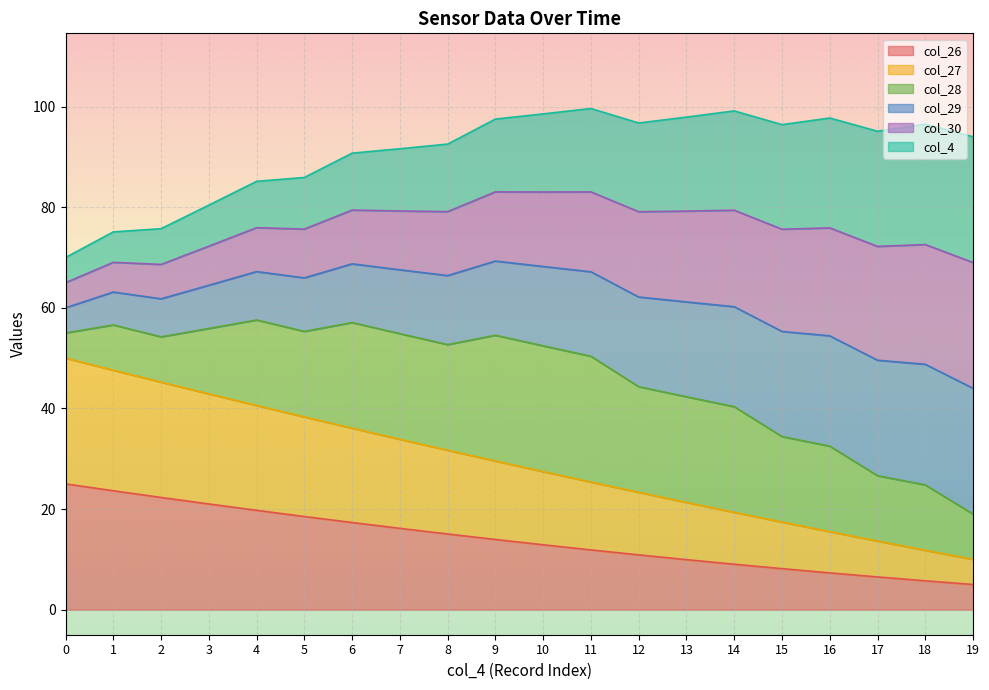

How many lines are shown in the chart?

6